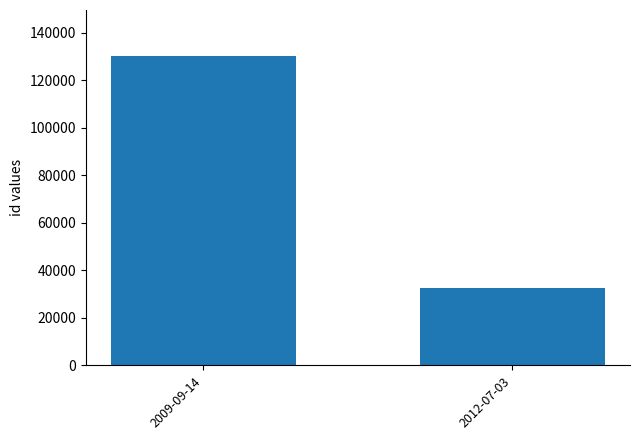

What position from the left is 2012-07-03?

2